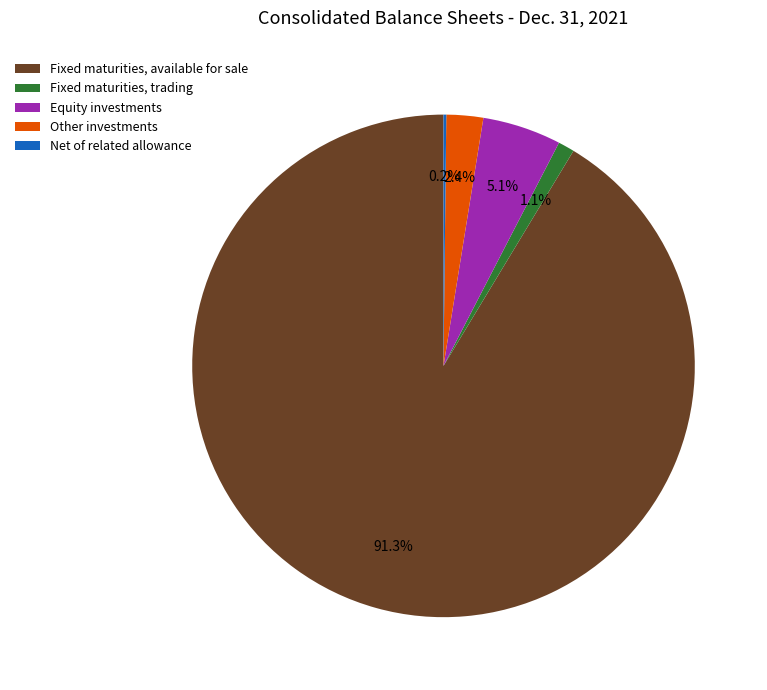

To the nearest percent, what is the difference between the largest and smallest slice percentages?

91%